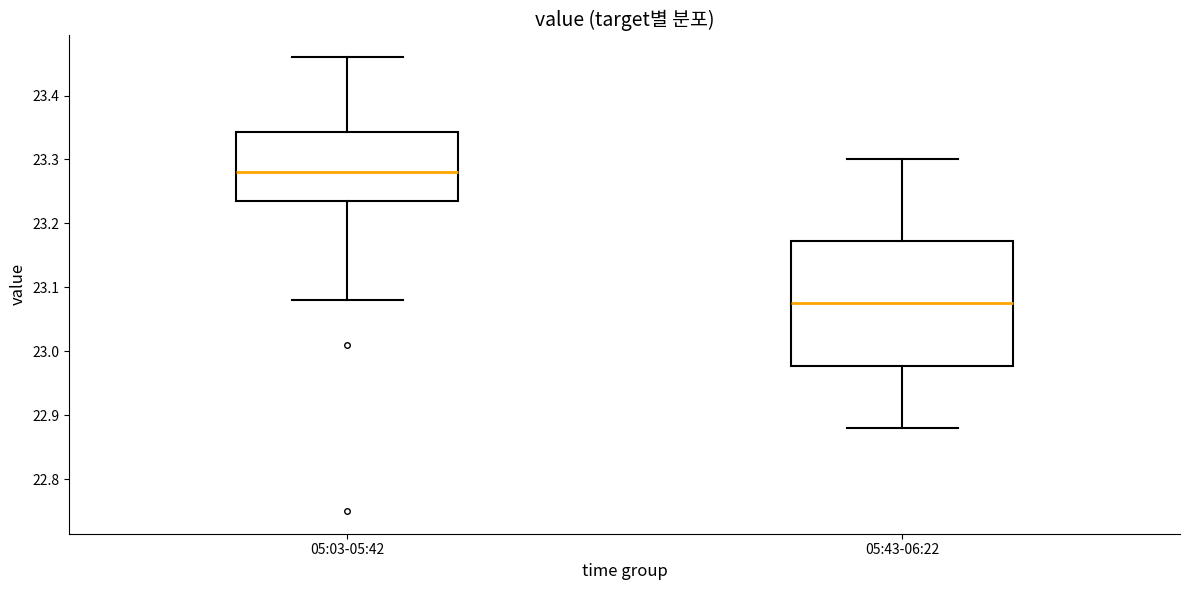

Where does the upper whisker of the box for 05:43-06:22 end on the y-axis? The values are not printed on the chart, so give them approximately, as read against the axis.

23.30